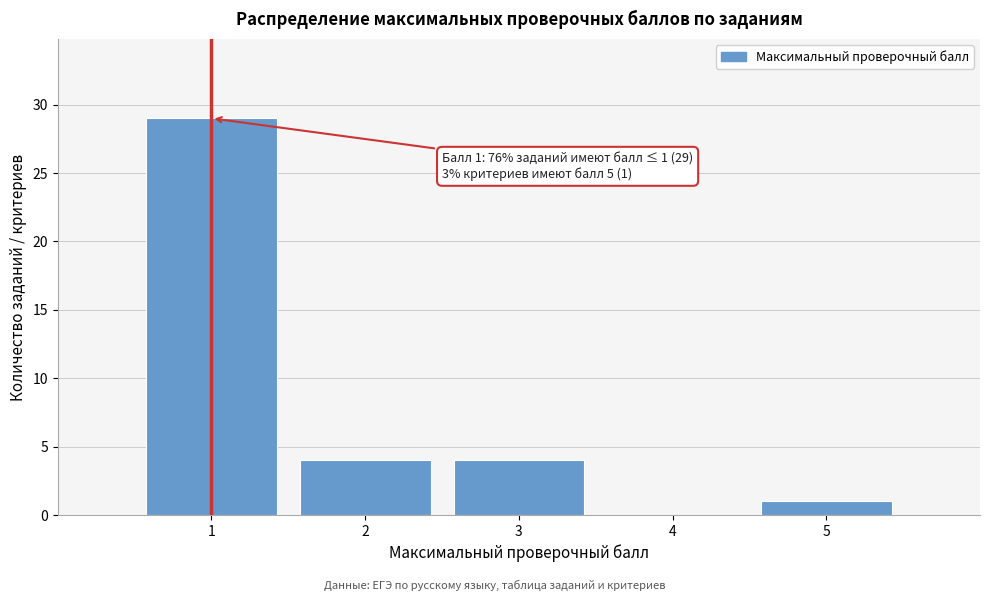

Reading left to right, what are all the values shown in this chart?

1=29	2=4	3=4	4=0	5=1